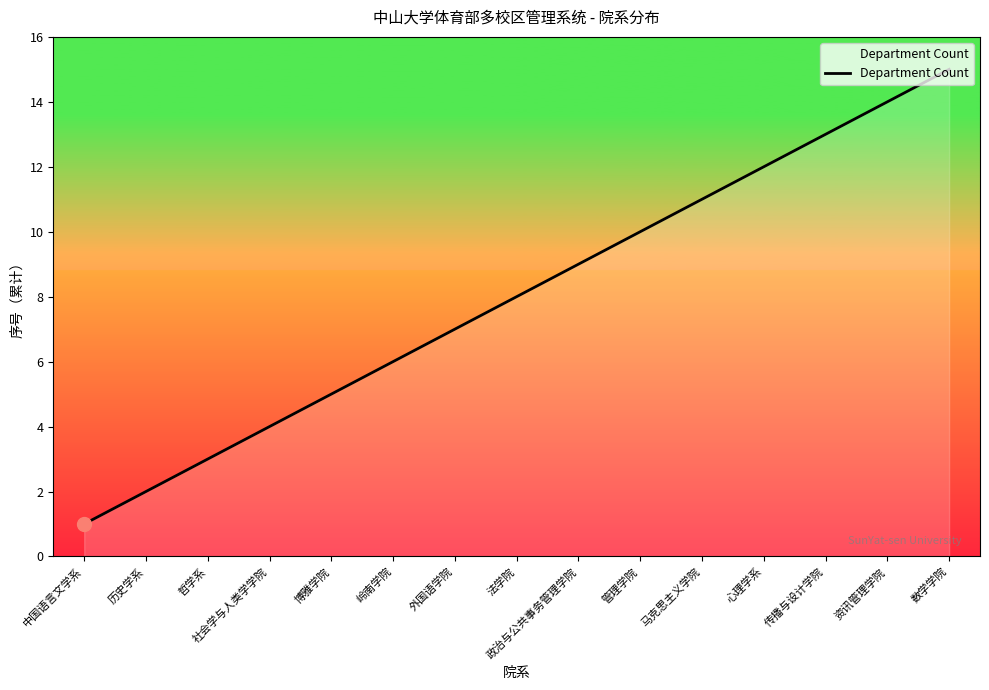

What position from the right is 岭南学院?

10